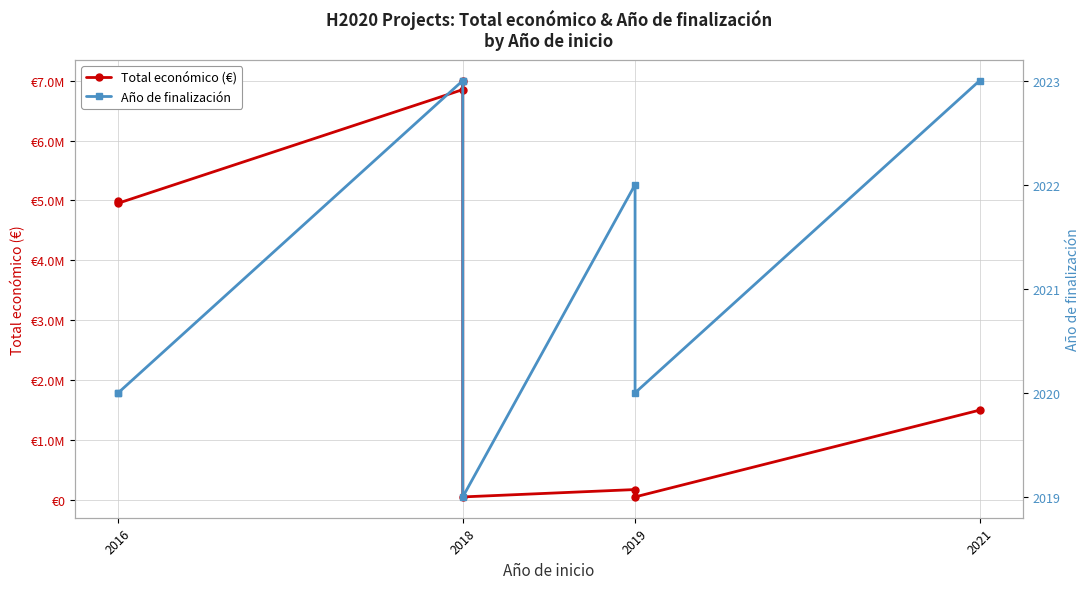

What is the label of the 8th point from the right?

2016